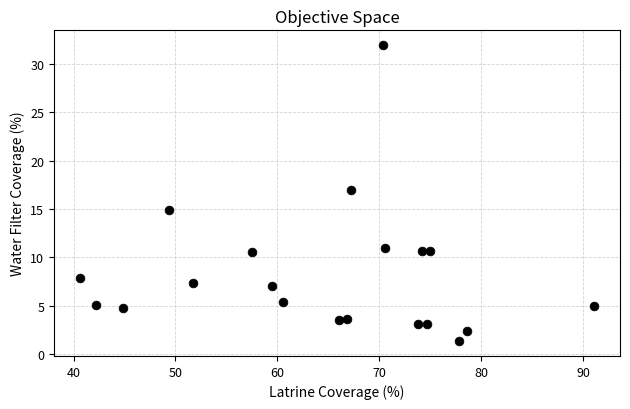

What is the range of X values (max minus min)?

50.5